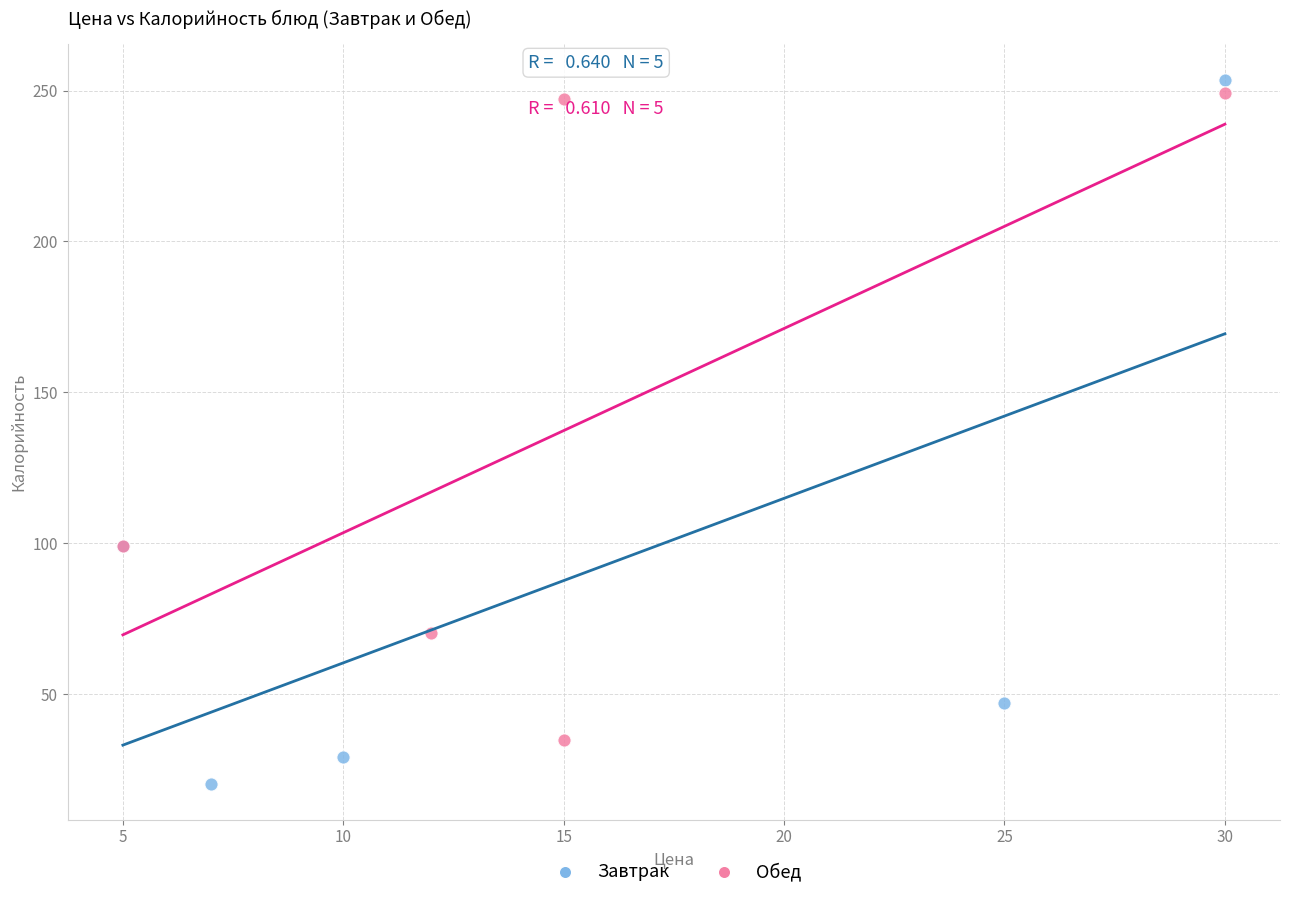

What are all the series names shown in the legend?

Завтрак, Обед